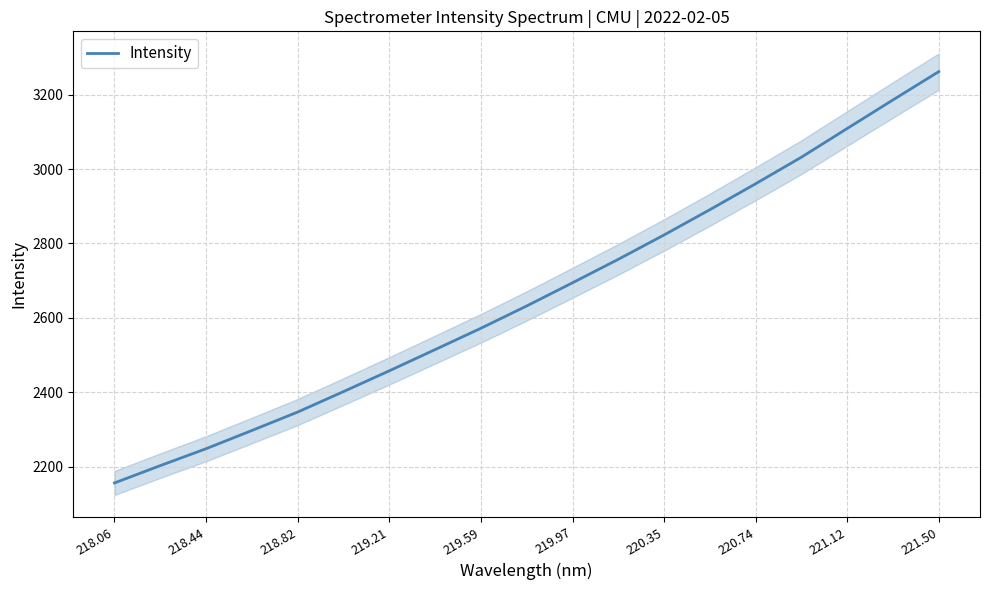

At which label is Intensity closest to 2709?

219.97